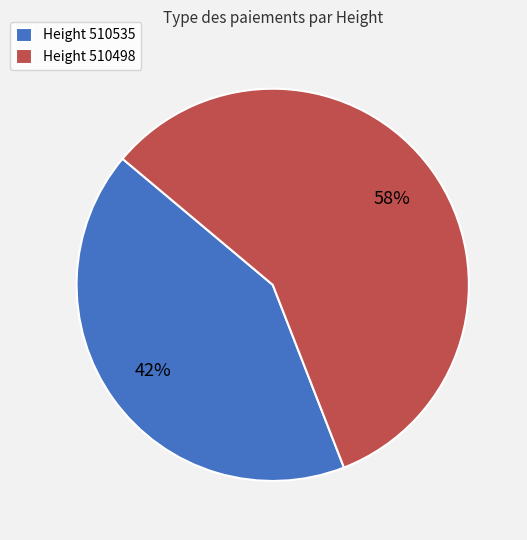

Do Height 510498 and Height 510535 together represent more than half of the pie?

Yes